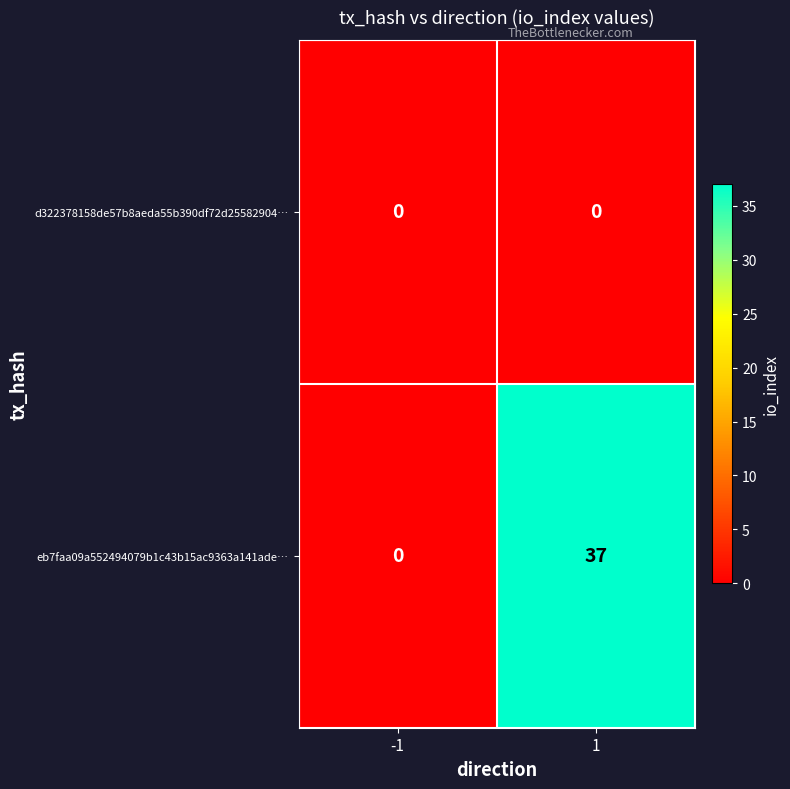

Which series has the widest spread of values?

eb7faa09a552494079b1c43b15ac9363a141ade…